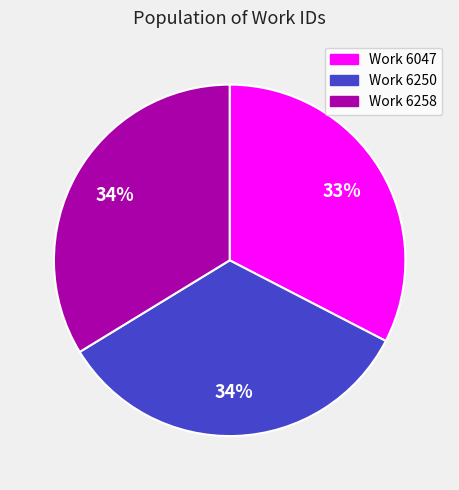

To the nearest percent, what percentage of the pie is Work 6047?

33%